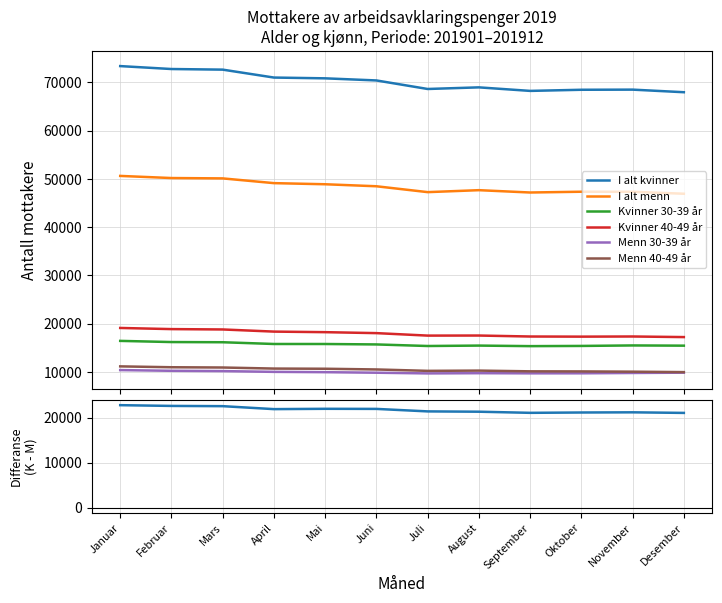

What value does the Kvinner 30-39 år series have at August?

15440